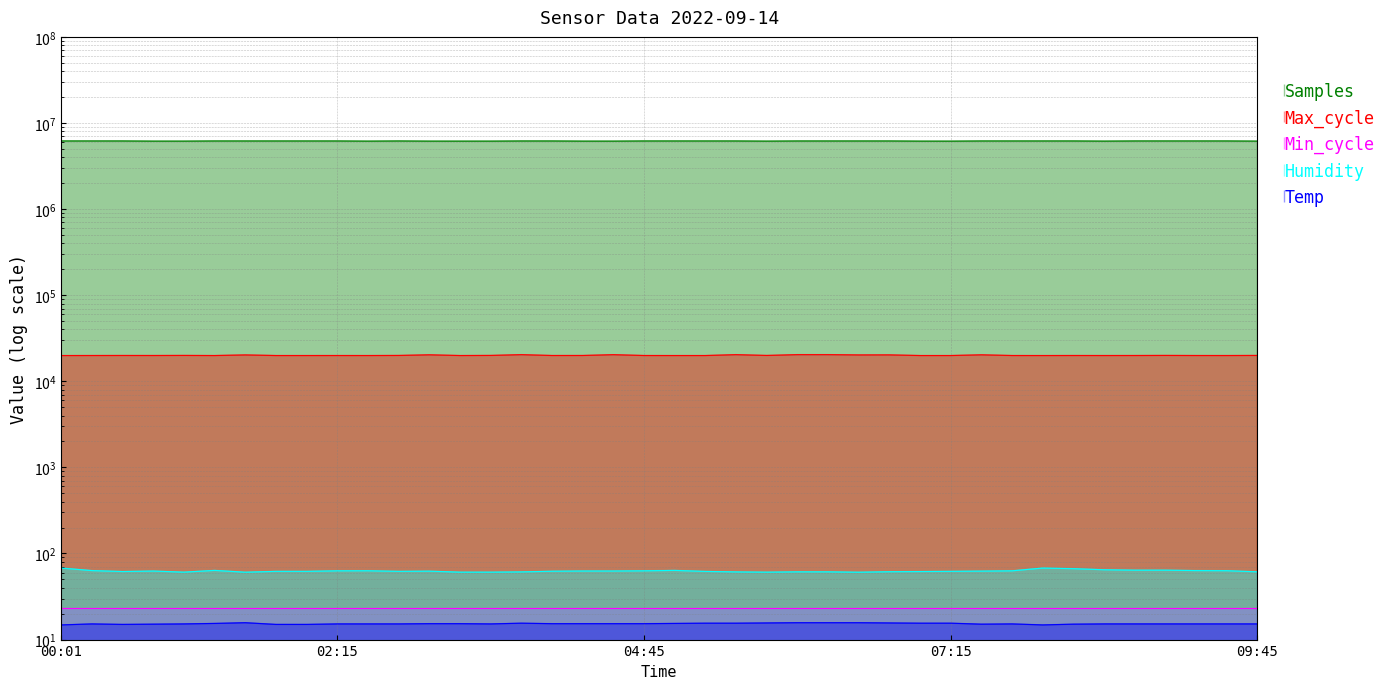

Reading right to left, what are all the values shown in this chart?

Samples: 6157438.0	6183455.0	6183931.0	6183630.0	6183206.0	6157696.0	6183582.0	6183229.0	6182223.0	6182580.0	6153079.0	6155321.0	6181991.0	6181848.0	6181675.0	6182019.0	6155962.0	6181937.0	6182488.0	6182543.0	6182466.0	6156473.0	6156336.0	6181697.0	6181848.0	6155932.0	6154897.0	6156046.0	6182474.0	6155980.0	6182223.0	6182306.0	6182306.0	6181848.0	6182543.0	6155932.0	6155827.0	6182790.0	6183931.0	6183229.0
Max_cycle: 19955.0	19911.0	19919.0	19963.0	19922.0	19913.0	19923.0	19904.0	19916.0	20287.0	19908.0	19908.0	20251.0	20228.0	20386.0	20386.0	19952.0	20378.0	19908.0	19904.0	19920.0	20364.0	19934.0	19923.0	20378.0	19963.0	19908.0	20293.0	19951.0	19908.0	19916.0	19909.0	19909.0	20228.0	19904.0	19963.0	19924.0	19936.0	19919.0	19904.0
Humidity: 61.2	63.1	63.3	64.0	64.0	64.7	66.6	67.7	62.9	62.4	62.0	61.7	61.4	60.6	61.2	61.2	60.7	61.1	61.9	63.6	62.9	62.6	62.6	62.2	61.1	60.7	60.7	62.3	62.0	63.0	62.9	62.0	62.0	60.6	63.6	60.7	62.5	61.7	63.3	67.7
Temp: 15.2	15.2	15.2	15.2	15.2	15.2	15.1	14.8	15.2	15.1	15.5	15.5	15.6	15.7	15.7	15.7	15.6	15.5	15.5	15.4	15.3	15.3	15.3	15.3	15.5	15.2	15.3	15.3	15.2	15.2	15.2	15.0	15.0	15.7	15.4	15.2	15.1	15.0	15.2	14.8